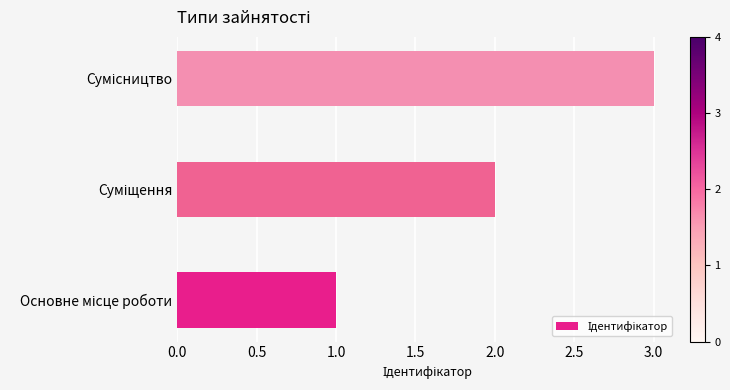

What is the sum of all values?

6